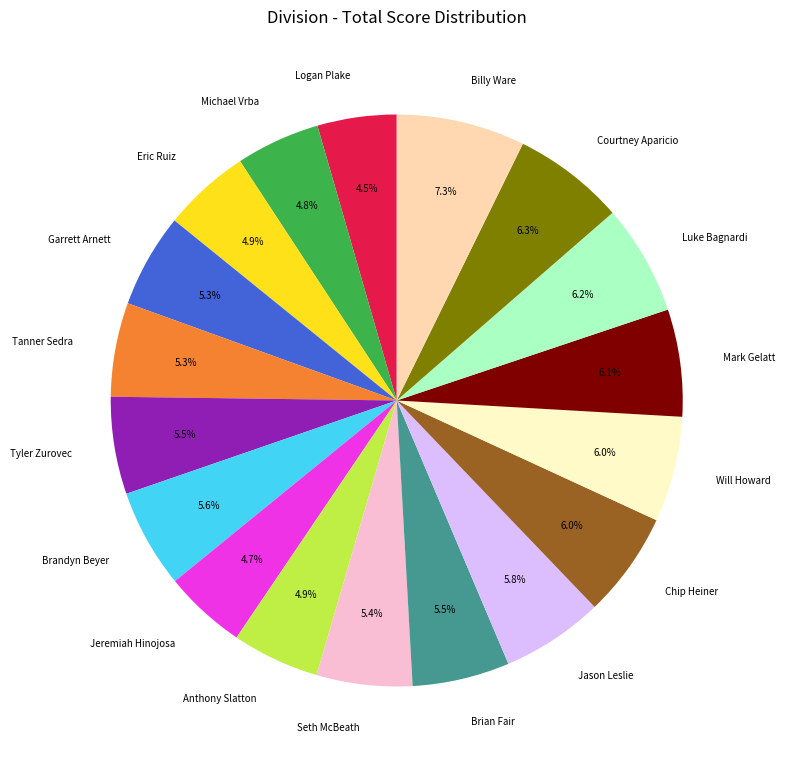

What is the ratio of the value at Luke Bagnardi to the value at Jeremiah Hinojosa?

1.3